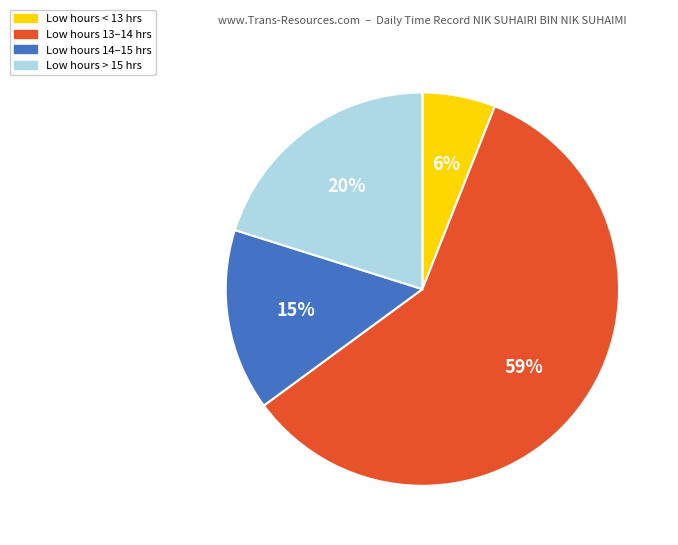

To the nearest percent, what is the average slice percentage?

25%